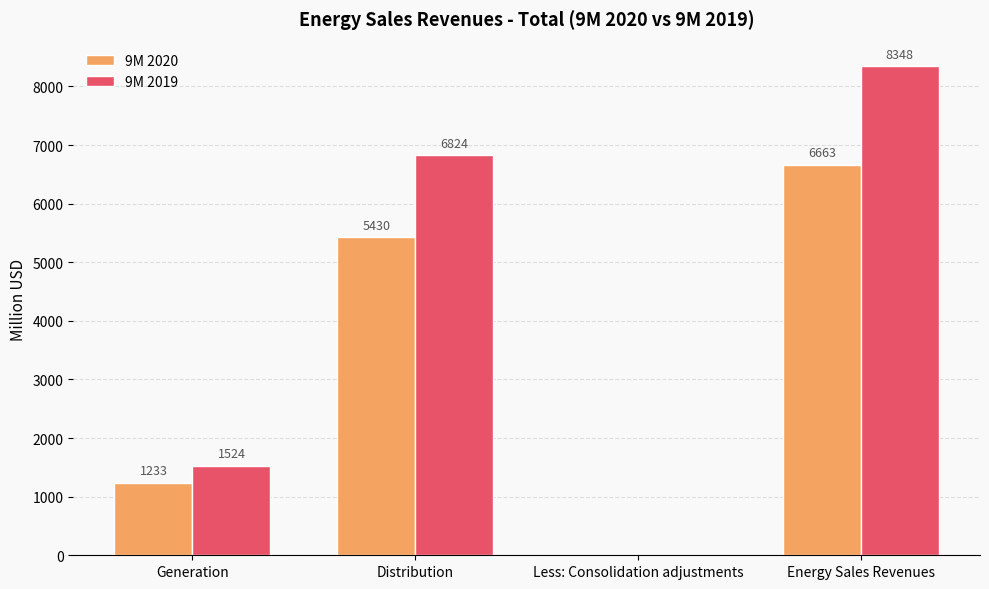

How many groups of bars are there?

4